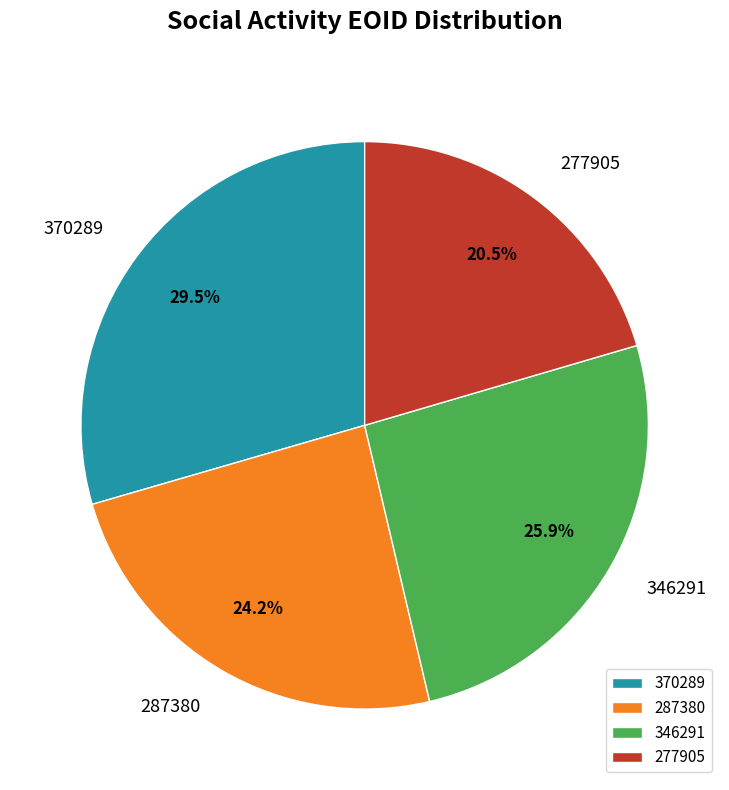

Count the number of slices in the pie.

4